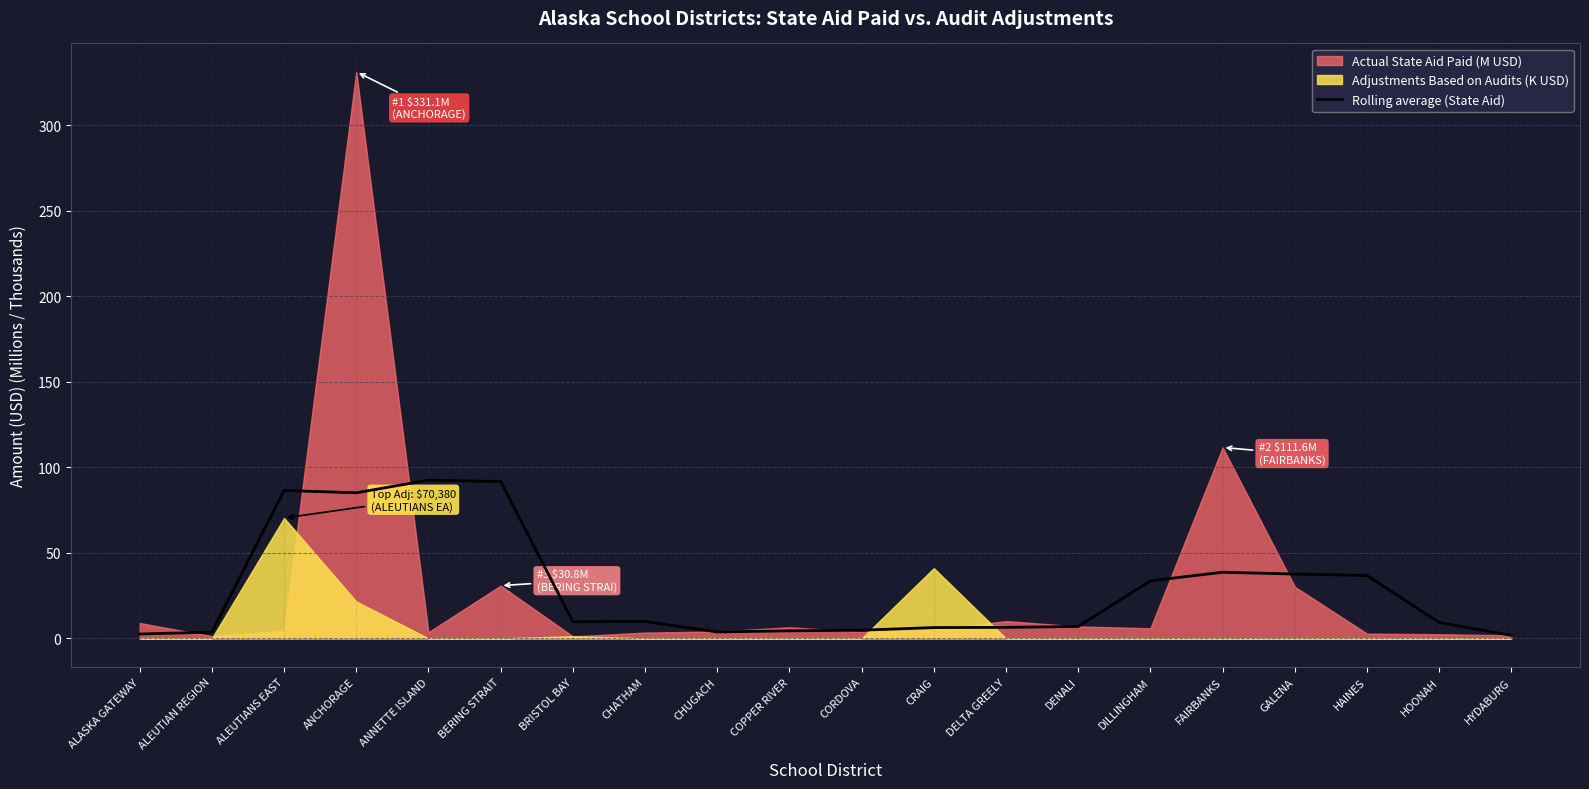

What is the change in value from CORDOVA to HYDABURG?

-3.0